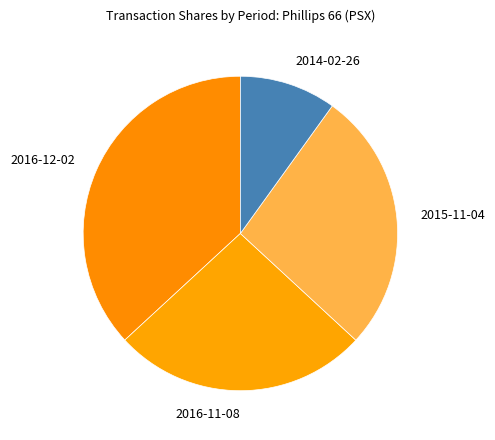

Is it true that 2016-12-02 is 24% of the pie?

False